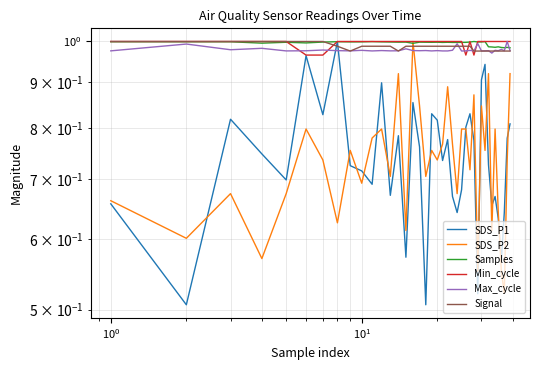

How many distinct data groups are displayed?

6